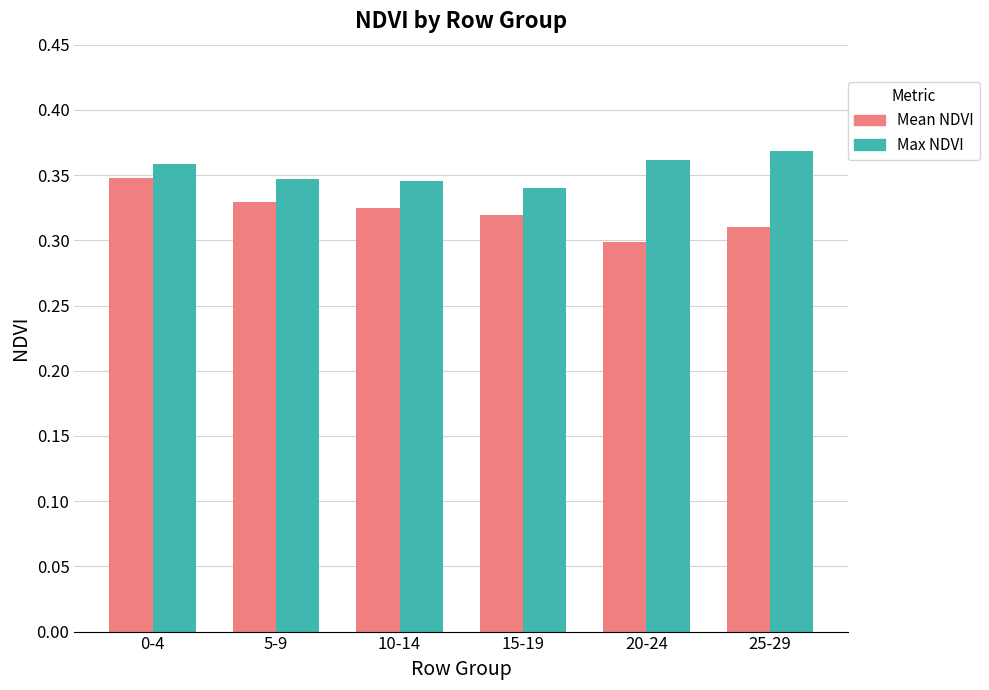

What is the label of the 4th bar from the right?

10-14